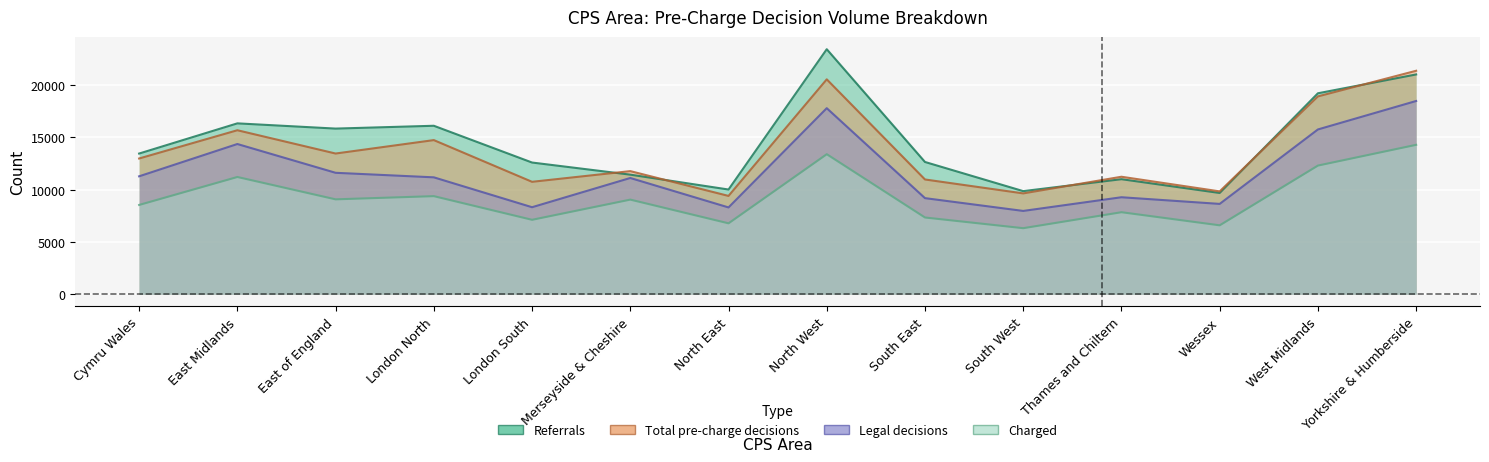

Which has a higher value, Thames and Chiltern or East of England?

East of England